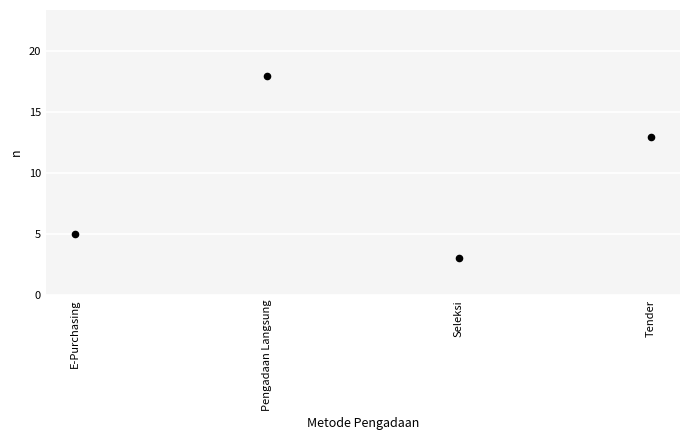

What is the average Y value?

10